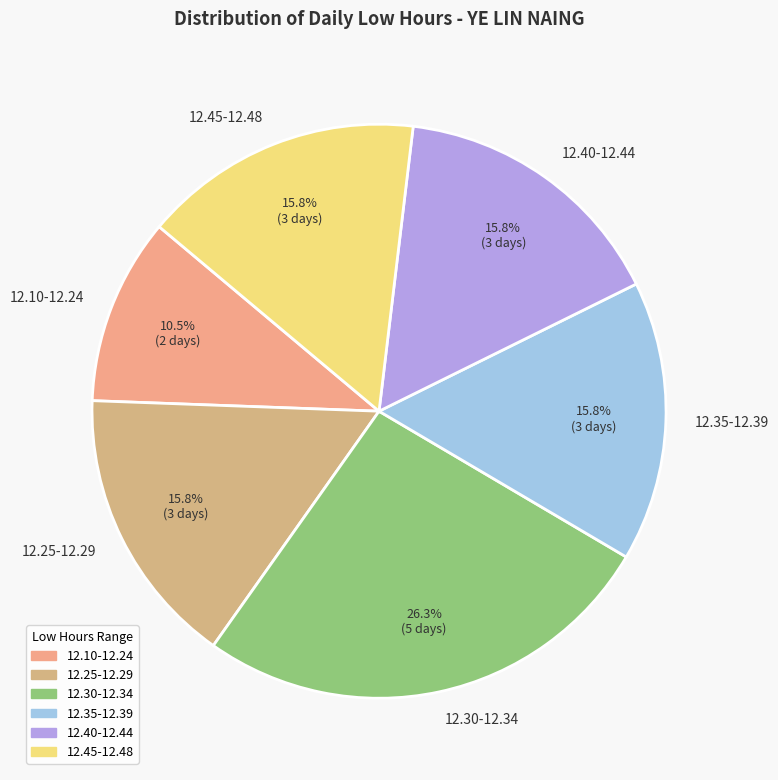

Between 12.10-12.24 and 12.40-12.44, which is larger?

12.40-12.44